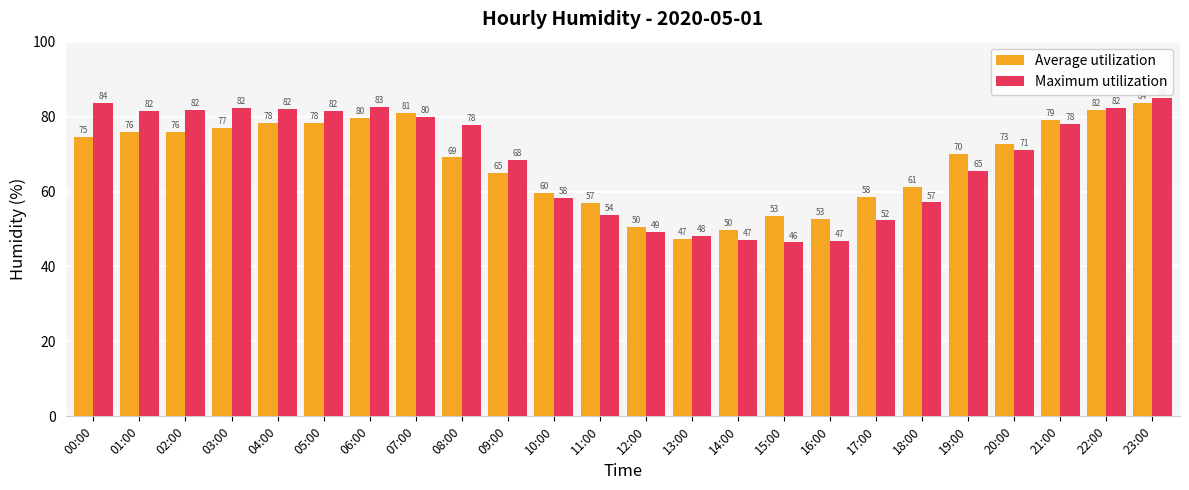

How many data points does each series have?

24